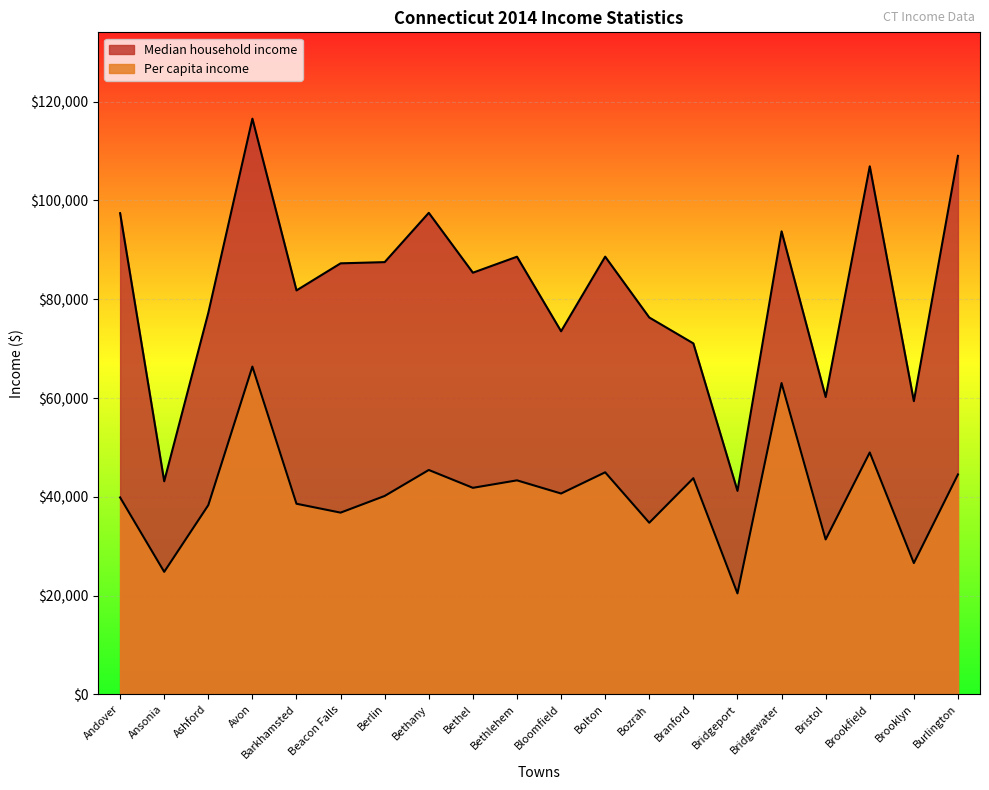

True or false: Median household income and Per capita income cross at least once.

False